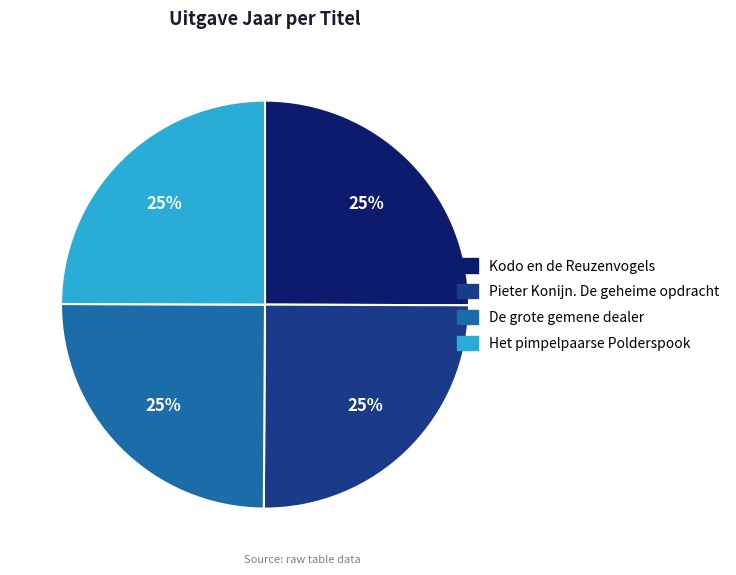

Is there any slice that represents more than half of the pie?

No